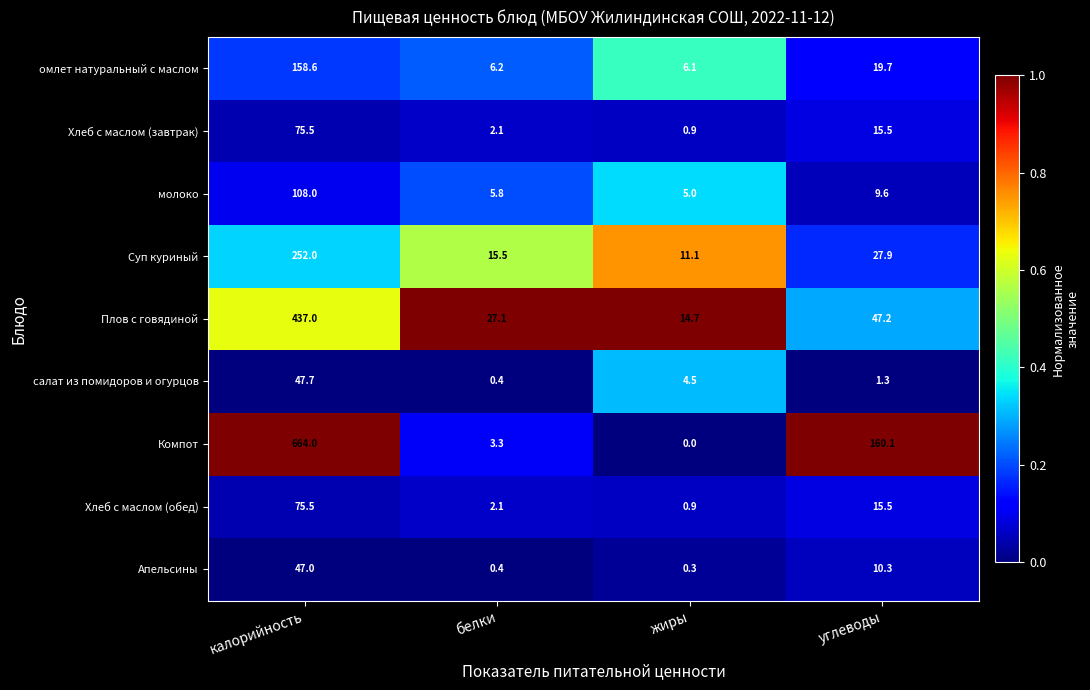

True or false: салат из помидоров и огурцов has a value of 47.7 at калорийность.

True